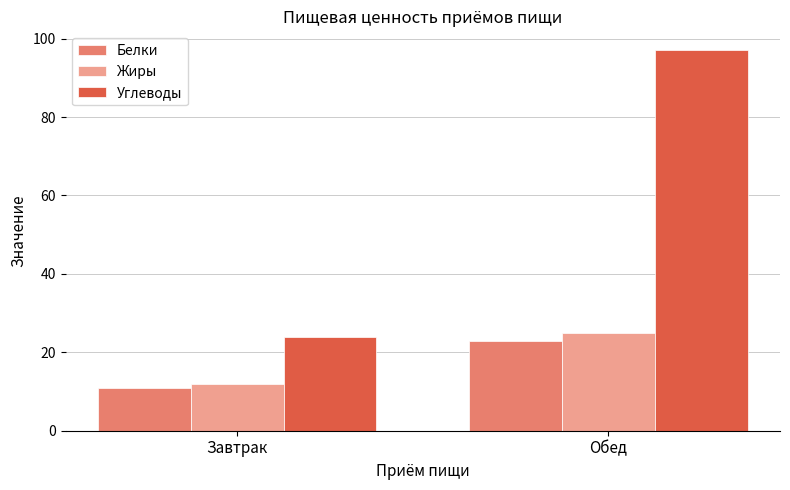

Reading left to right, what are all the values shown in this chart?

Белки: Завтрак=11	Обед=23
Жиры: Завтрак=12	Обед=25
Углеводы: Завтрак=24	Обед=97